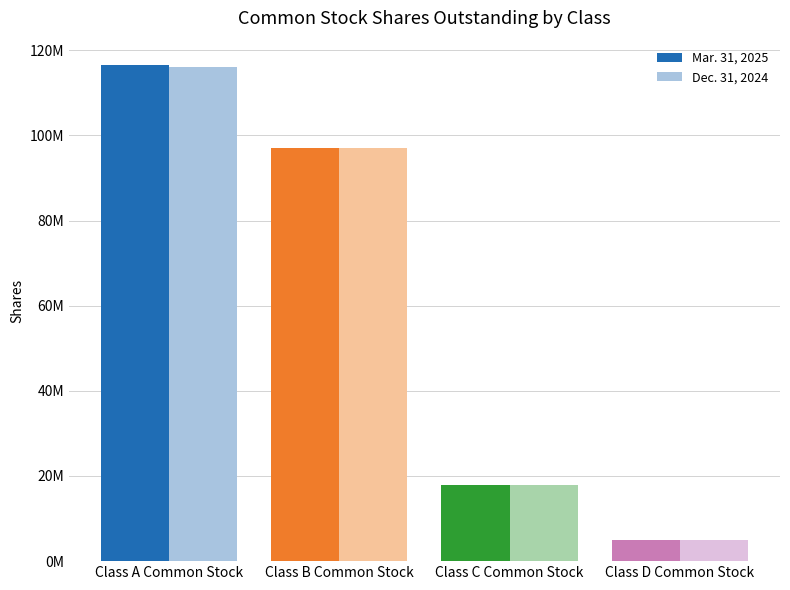

What is the label of the 3rd bar from the right?

Class B Common Stock